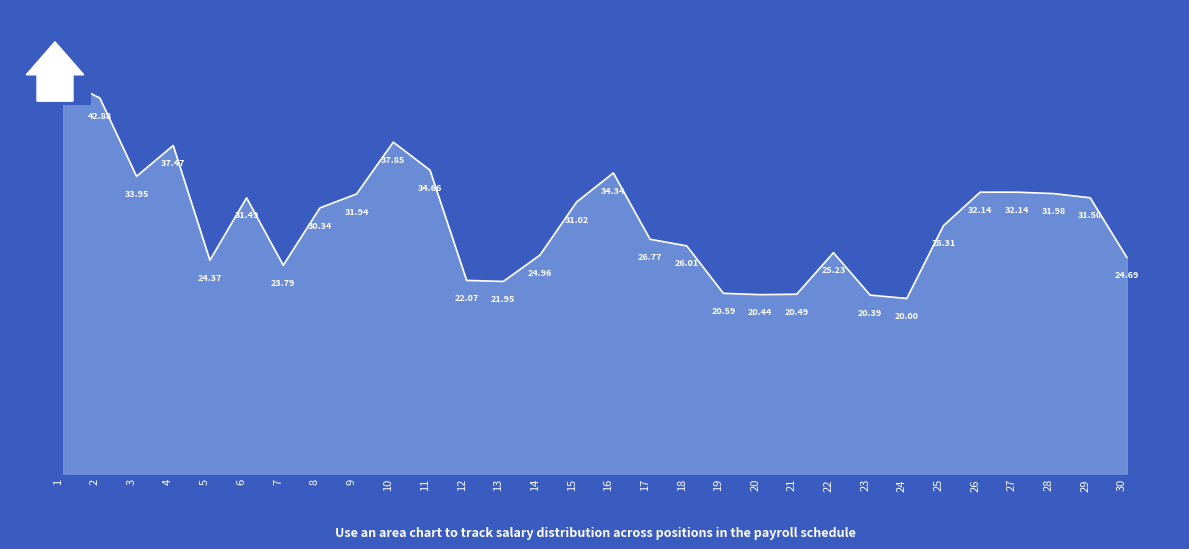

What is the sum of the values at 2 and 30?

67.6